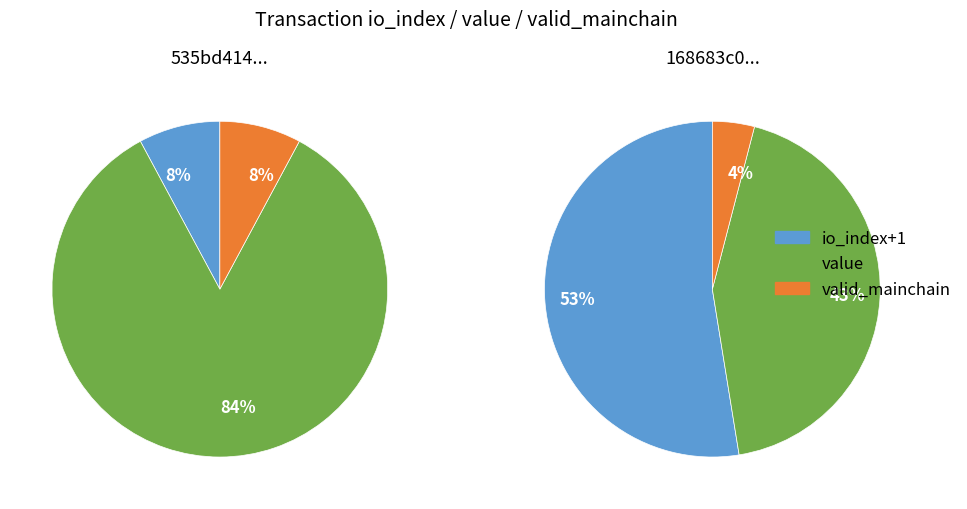

The time_stamp slice represents 85% of the pie. True or false?

False